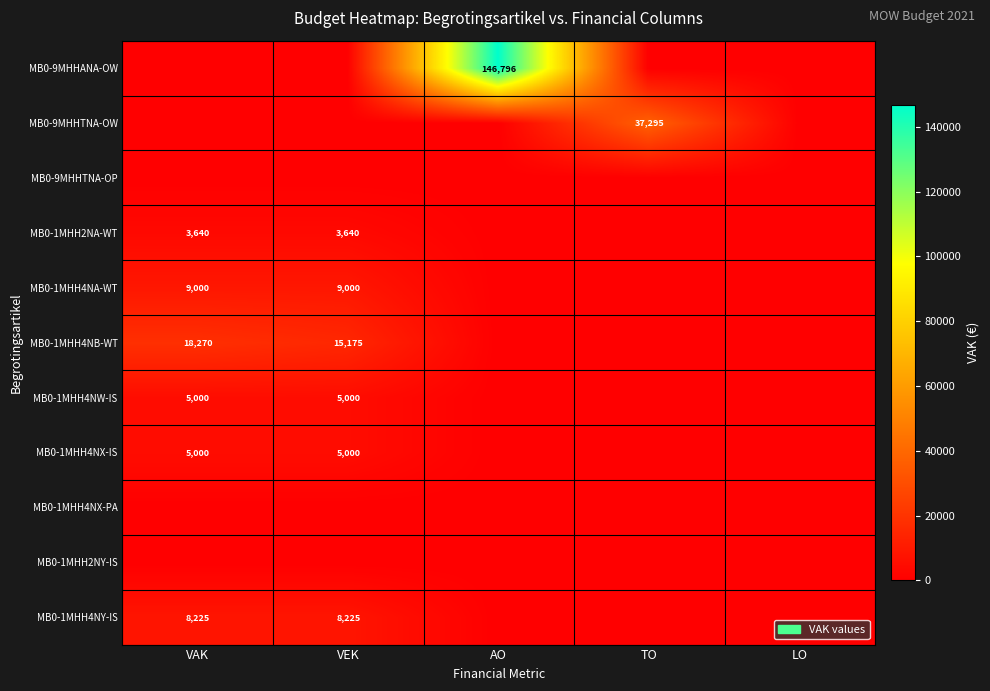

Is it true that MB0-1MHH4NB-WT equals 15175 at VEK?

True